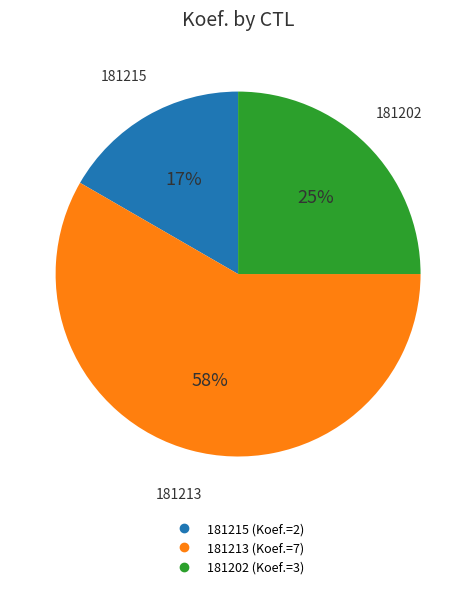

Between 181215 and 181213, which is larger?

181213